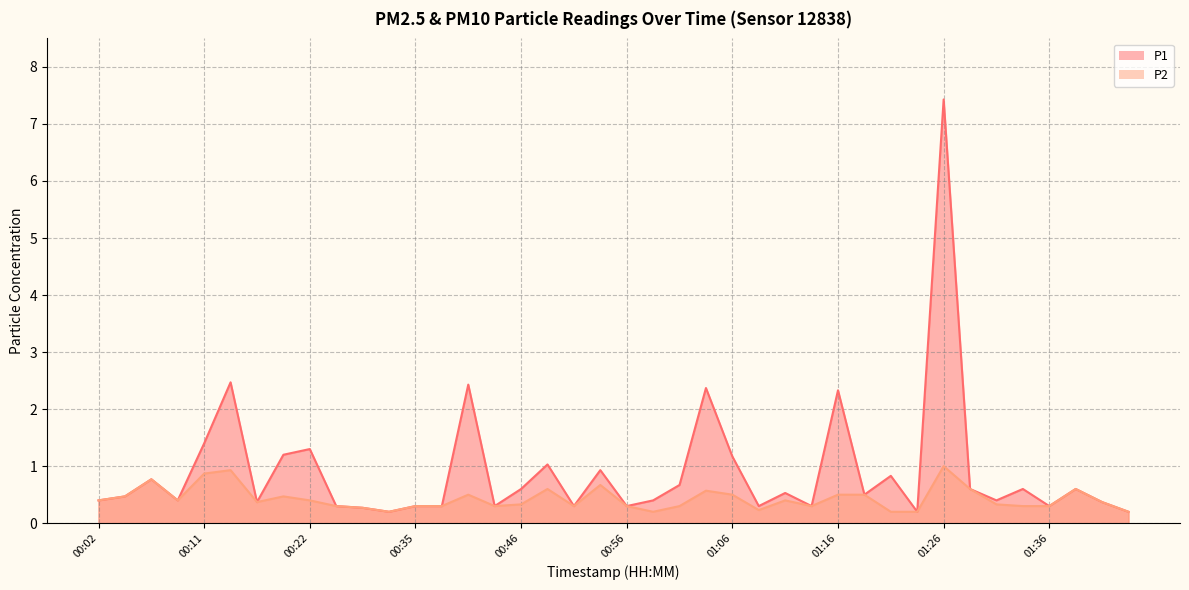

What is the lowest value of the P2 series?

0.2